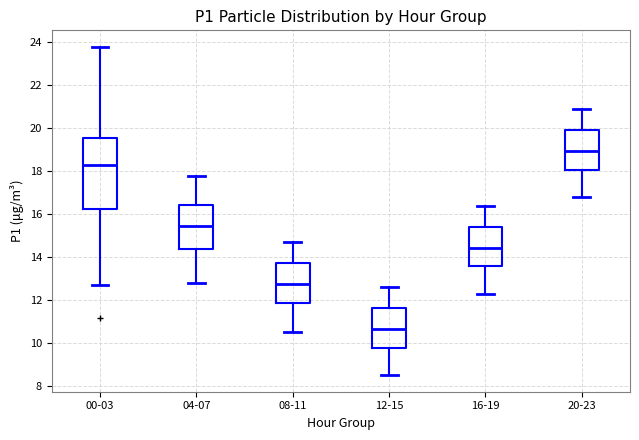

Reading left to right, transcribe this box plot: for each box, give where its median line is, the range the box spans, and where its two whiskers end, as read against the y-axis. The values are not printed on the chart, so give them approximately, as read against the axis.

00-03: median 18.4, box 16.2 to 19.6, whiskers 12.8 to 23.8
04-07: median 15.4, box 14.4 to 16.4, whiskers 12.8 to 17.8
08-11: median 12.8, box 11.8 to 13.8, whiskers 10.6 to 14.8
12-15: median 10.6, box 9.8 to 11.6, whiskers 8.6 to 12.6
16-19: median 14.4, box 13.6 to 15.4, whiskers 12.4 to 16.4
20-23: median 19.0, box 18.0 to 20.0, whiskers 16.8 to 21.0